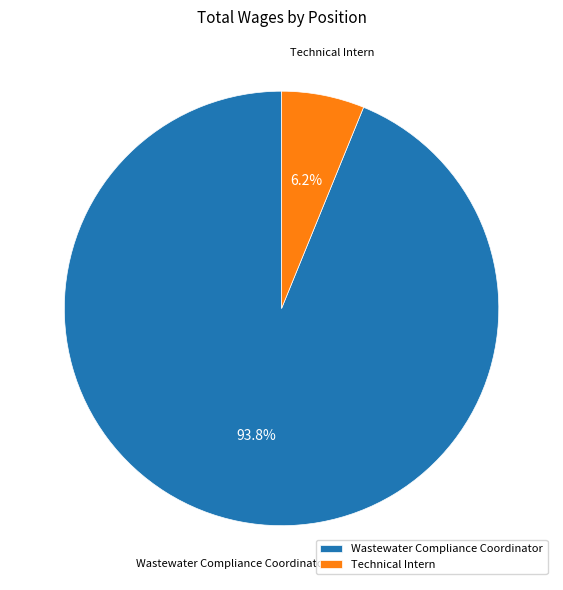

Count the number of slices in the pie.

2